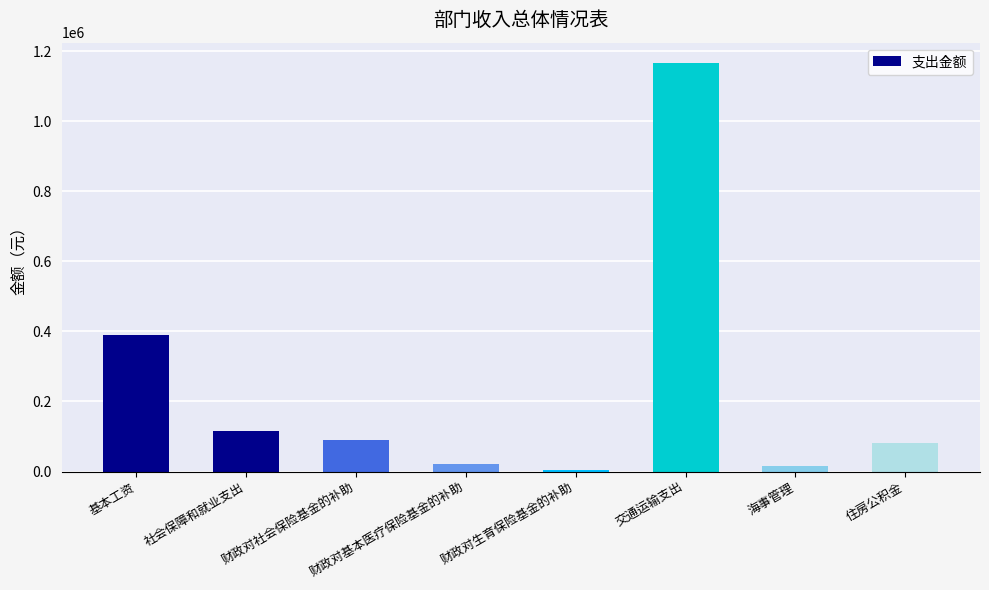

What is the sum of all values?

1884837